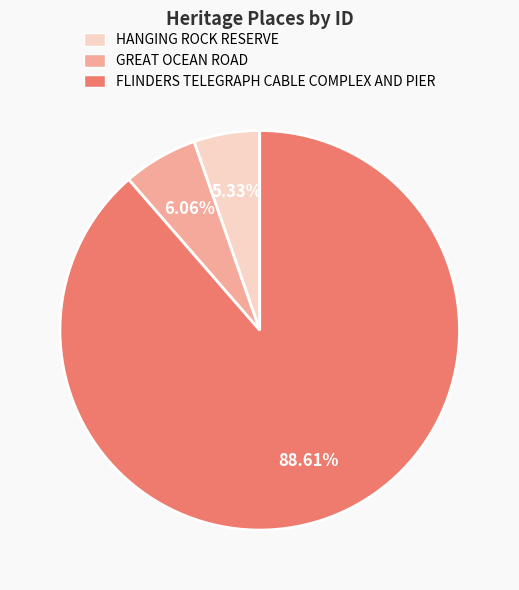

Count the number of slices in the pie.

3